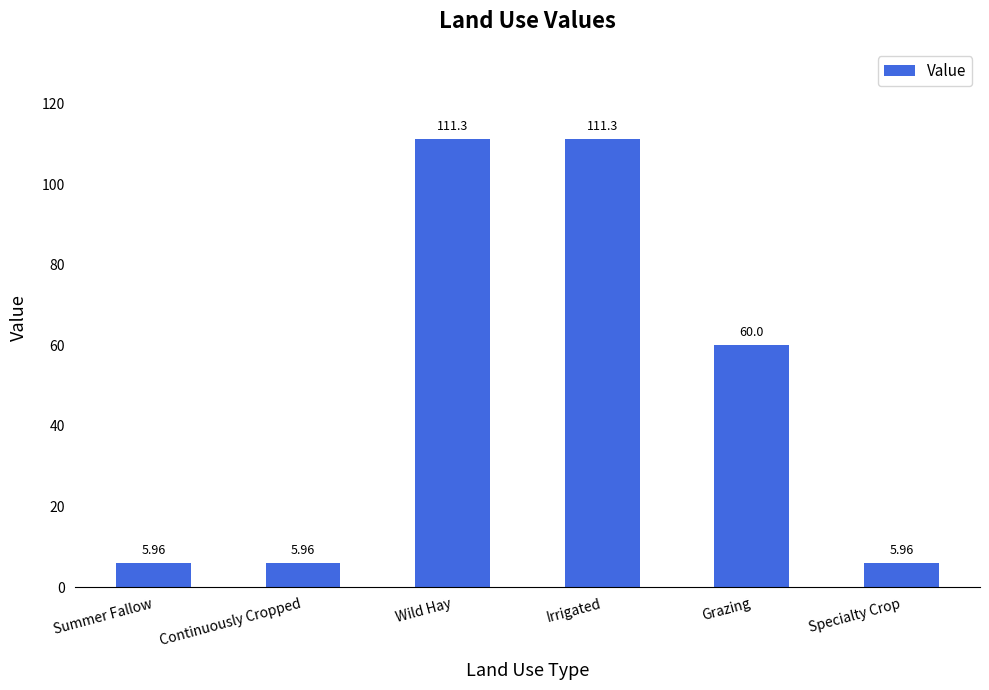

Where does the data first go above 60?

Wild Hay